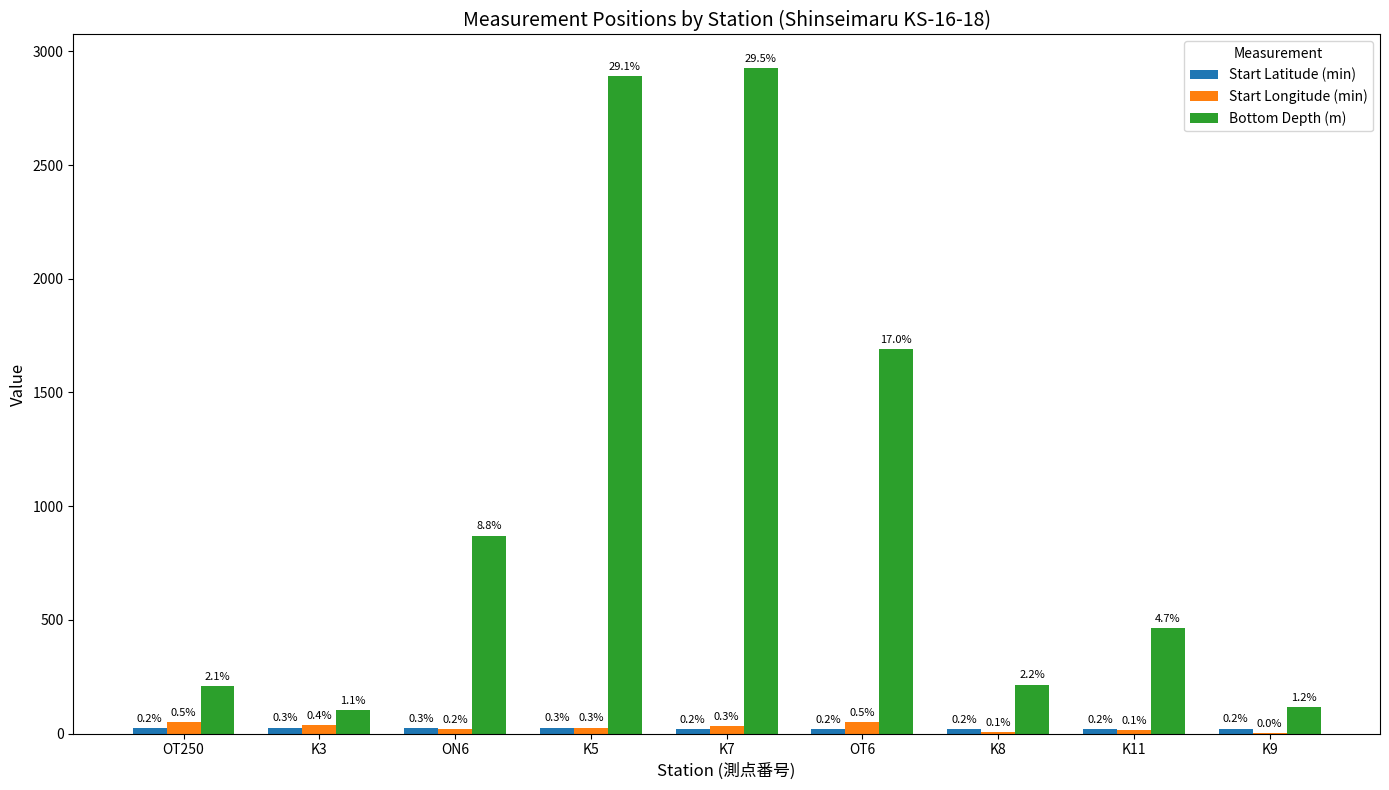

Which series has the largest range (max minus min)?

Bottom Depth (m)